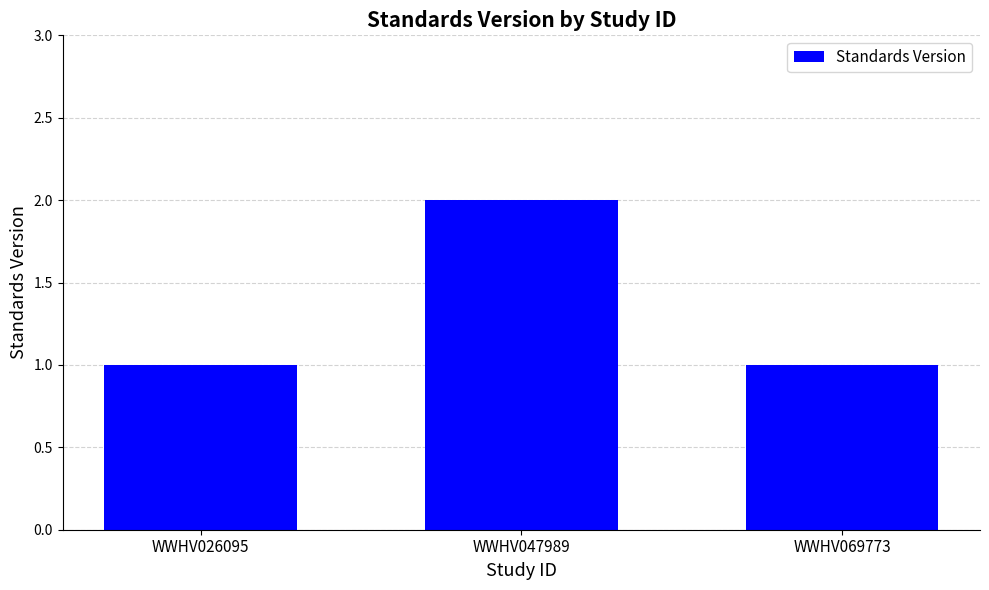

The value at WWHV069773 is 2. True or false?

False